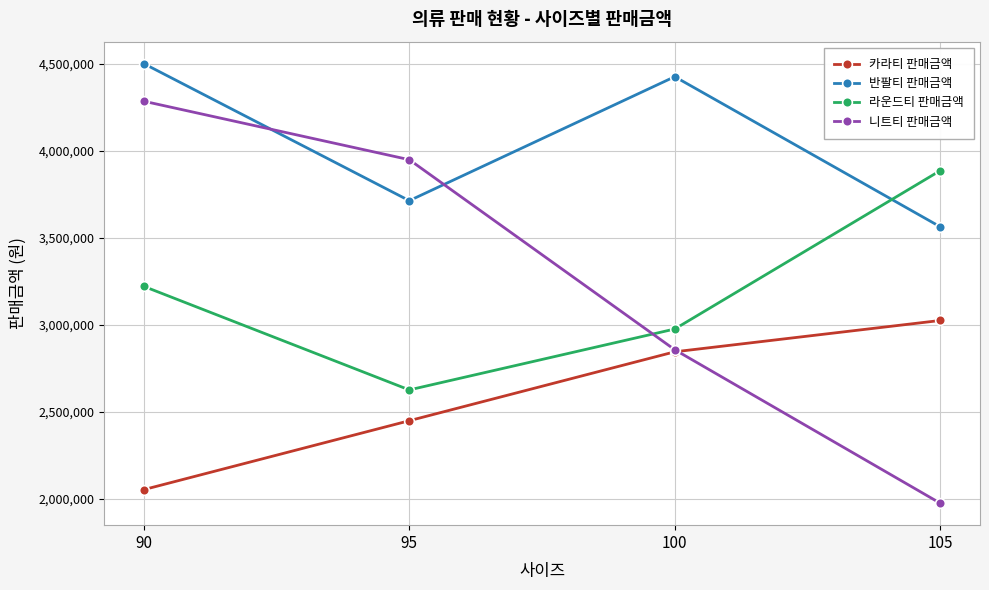

At 90, list the series in order from smallest to largest.

카라티 판매금액, 라운드티 판매금액, 니트티 판매금액, 반팔티 판매금액